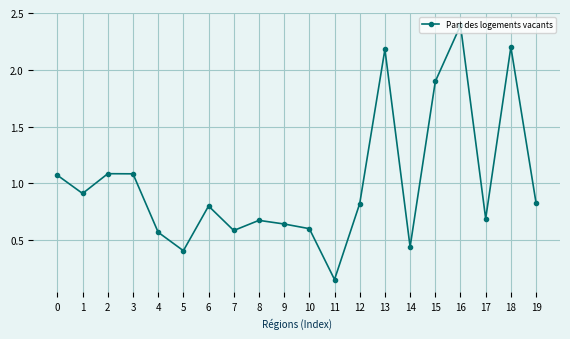

What is the greatest value displayed?

2.4